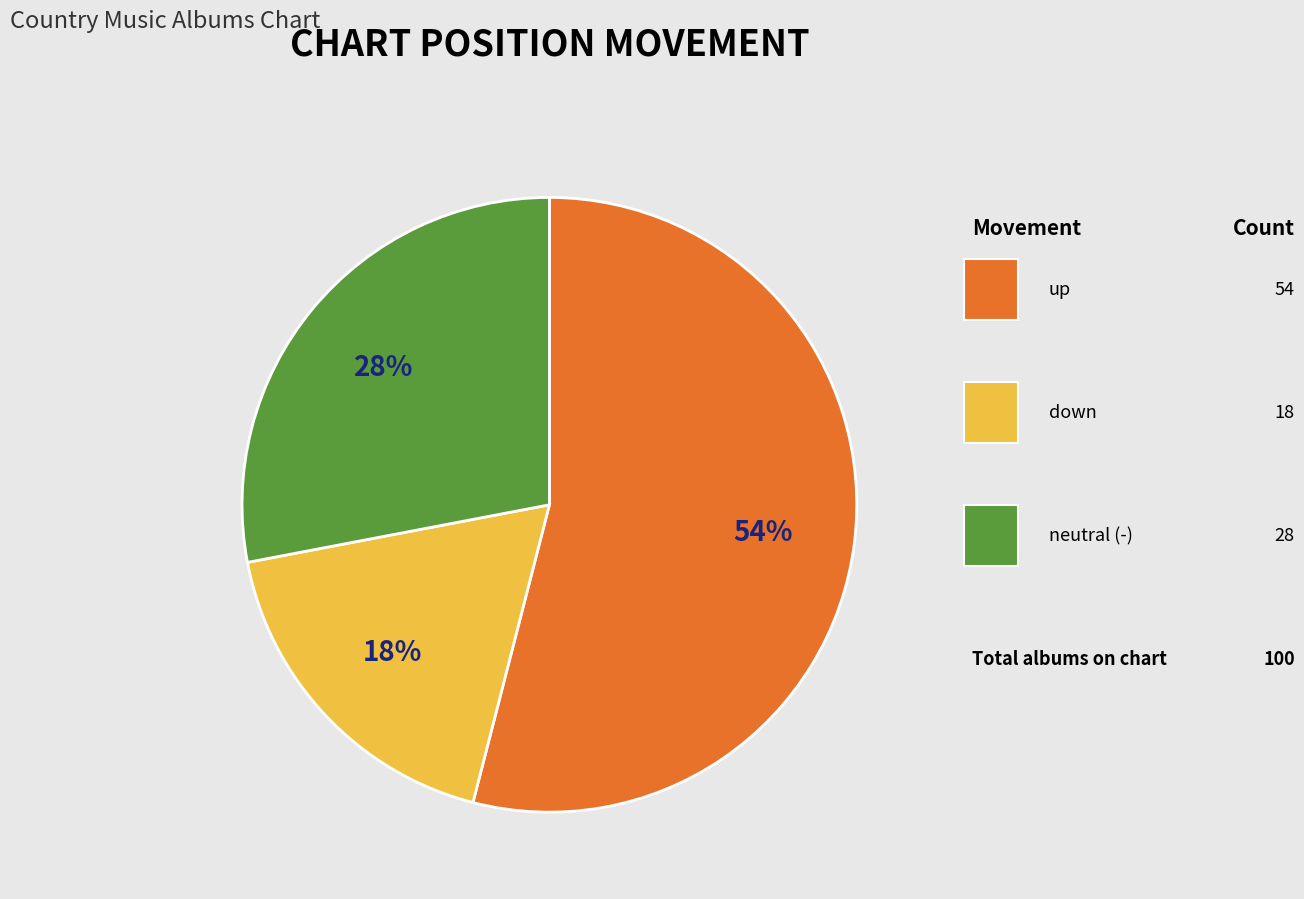

To the nearest percent, what is the difference between the largest and smallest slice percentages?

36%